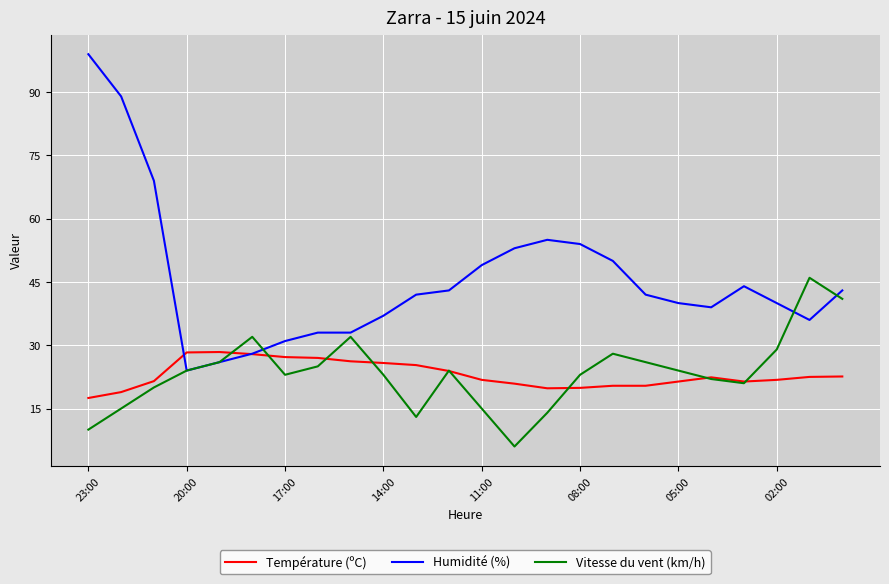

Rank the series by their maximum value, from highest to lowest.

Humidité (%), Vitesse du vent (km/h), Température (ºC)